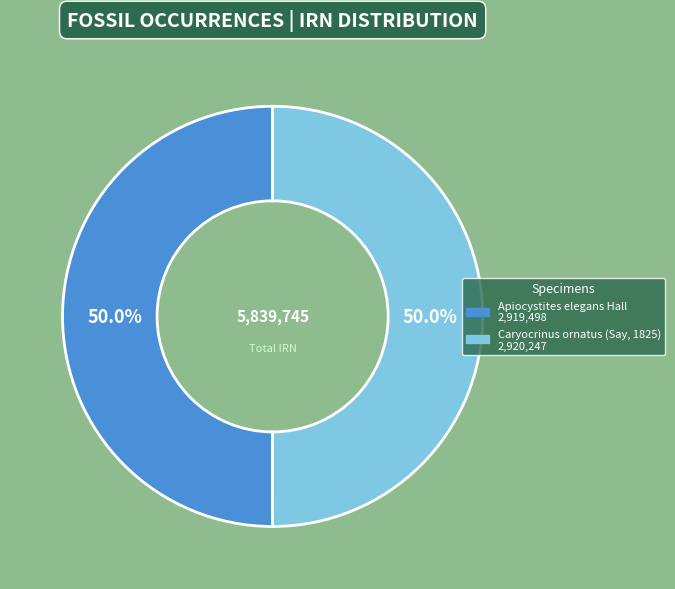

What percentage do Apiocystites elegans Hall and Caryocrinus ornatus (Say, 1825) together represent?

100.0%